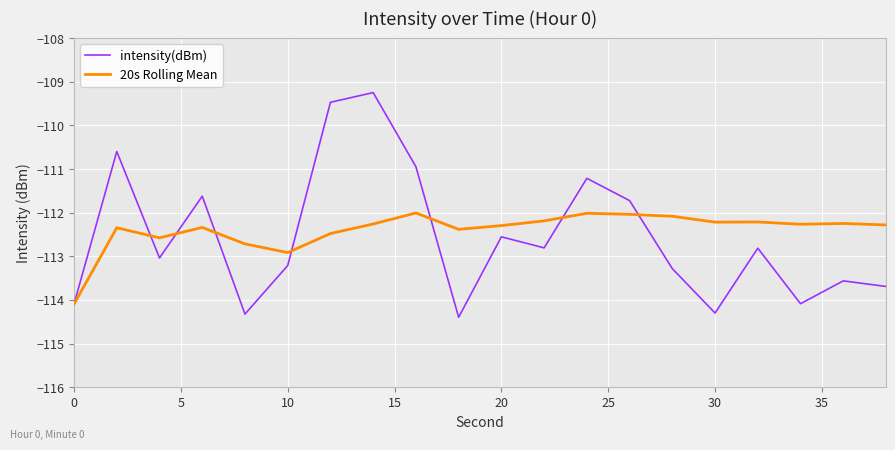

What is the highest value of the 20s Rolling Mean series?

-112.0